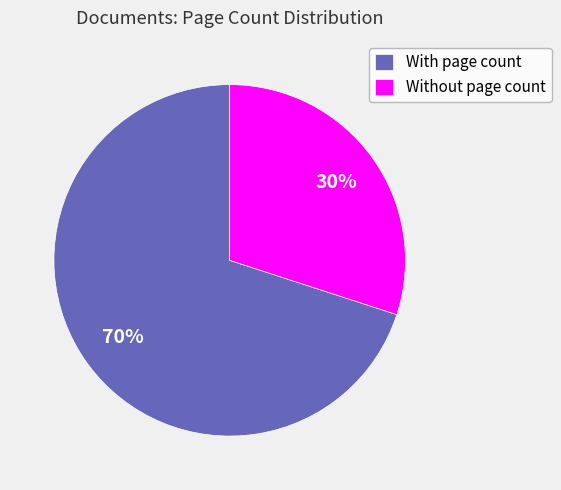

How many slices are in this pie chart?

2